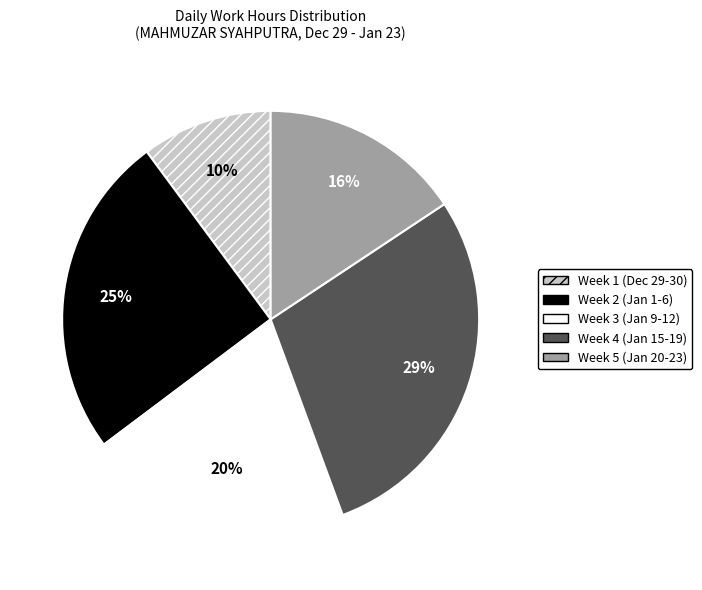

To the nearest percent, what portion does Week 5 (Jan 20-23) represent?

16%